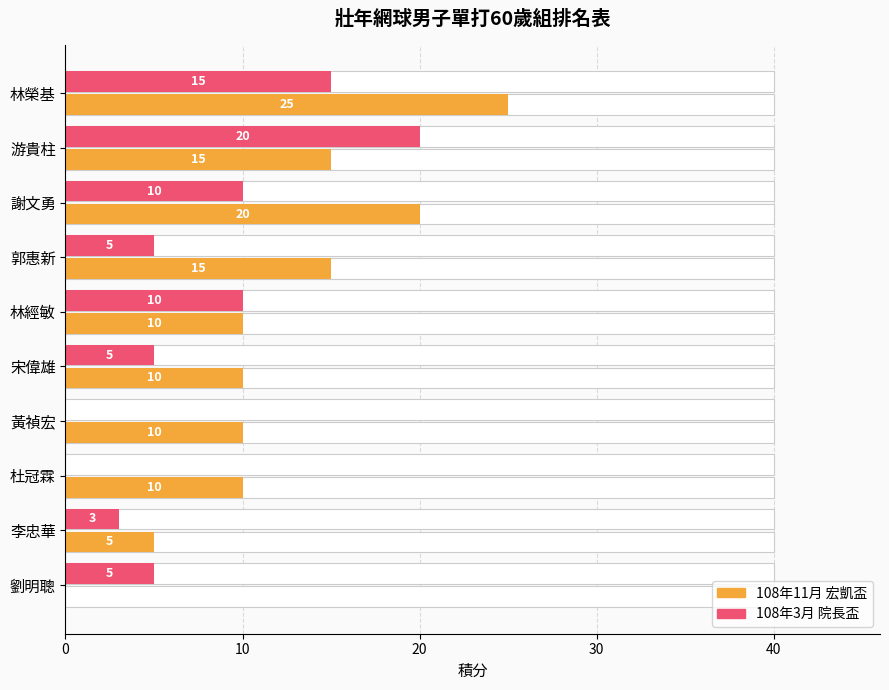

Which series has the widest spread of values?

108年11月 宏凱盃